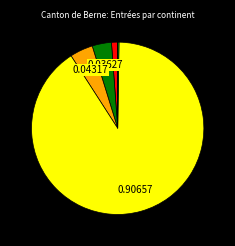

Is there any slice that represents more than half of the pie?

Yes